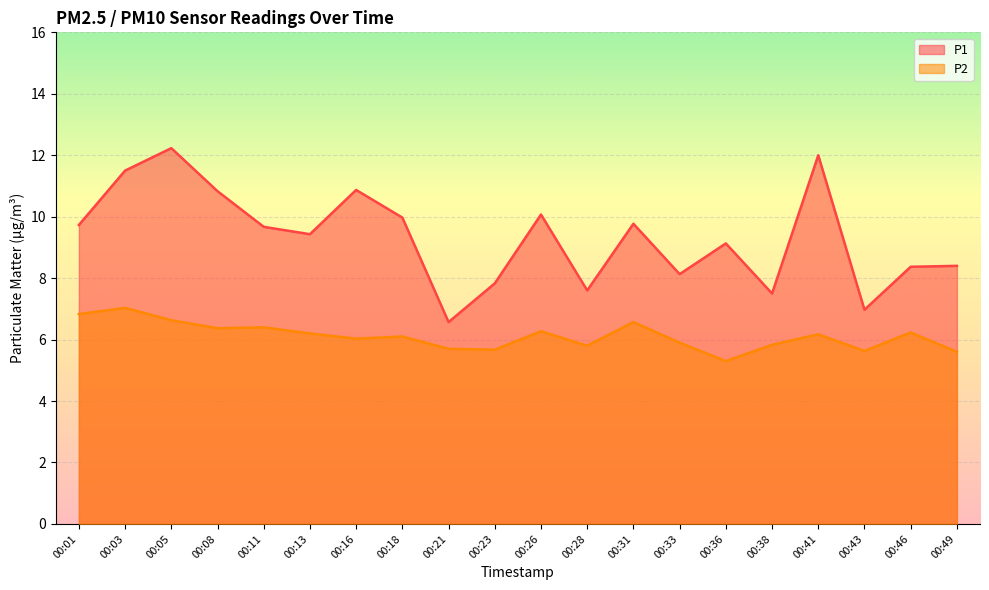

At which label does P2 reach its minimum?

00:36